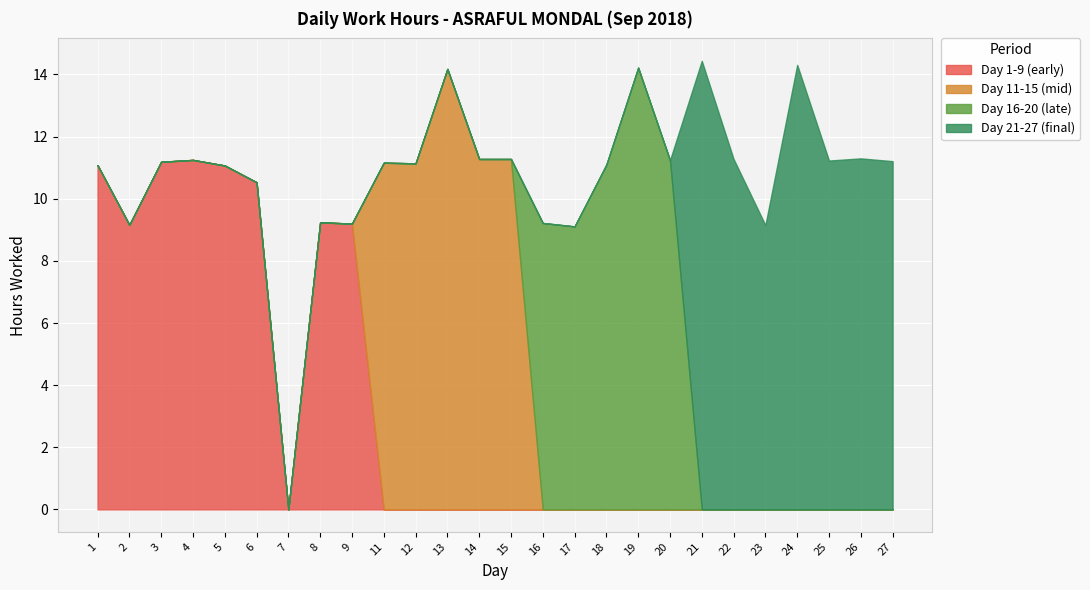

What is the total value across all series at 6?

10.5